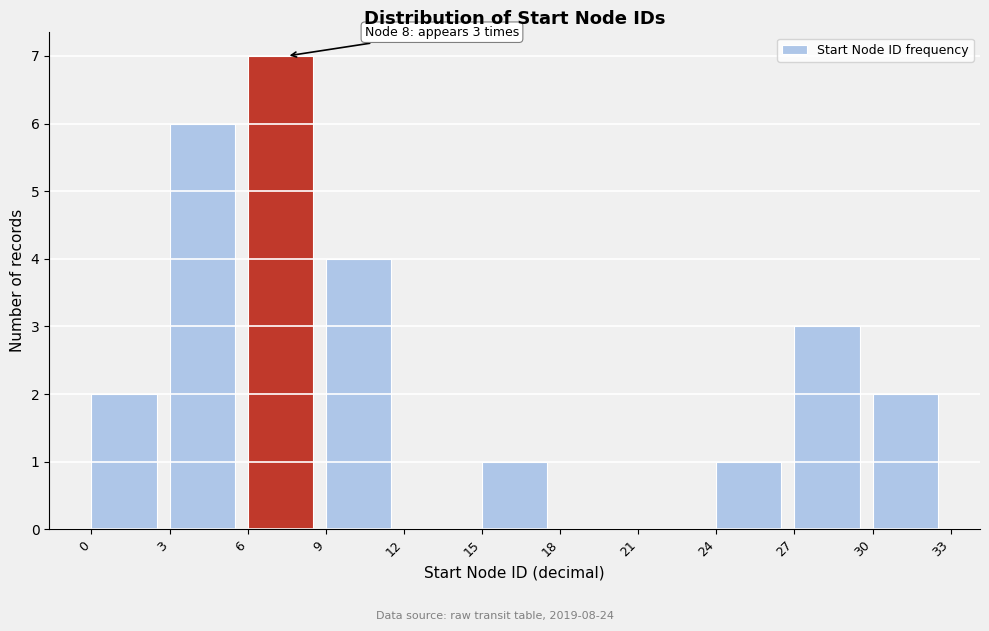

Which range on the x-axis has the tallest bar?

6 to 9